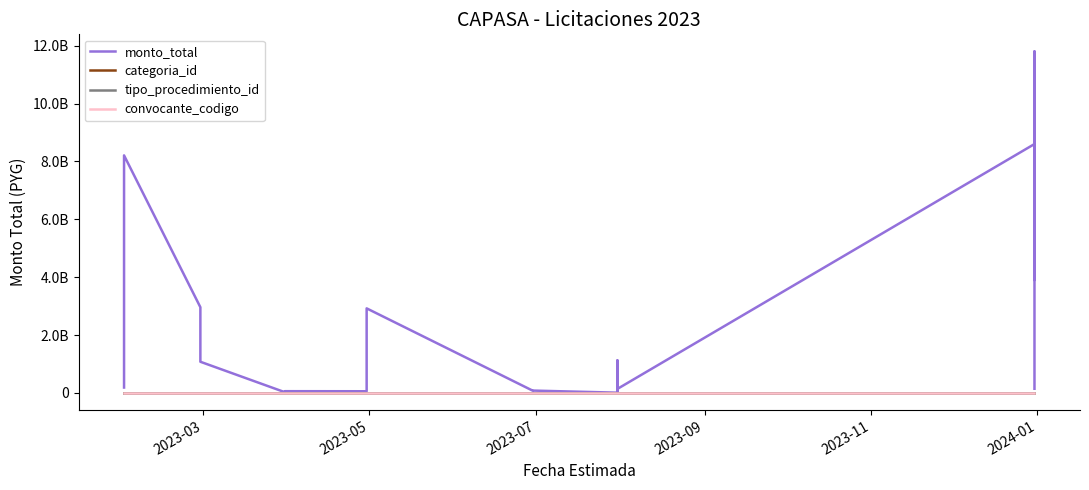

What is the difference between the second highest and minimum values in the tipo_procedimiento_id series?

4